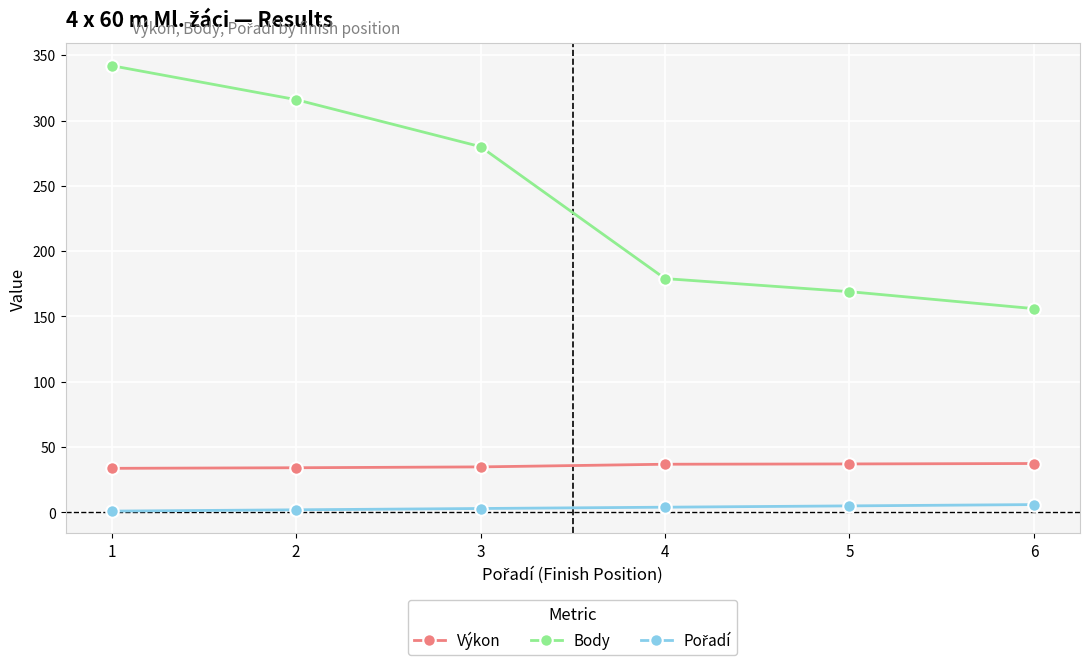

True or false: Body and Výkon cross at least once.

False